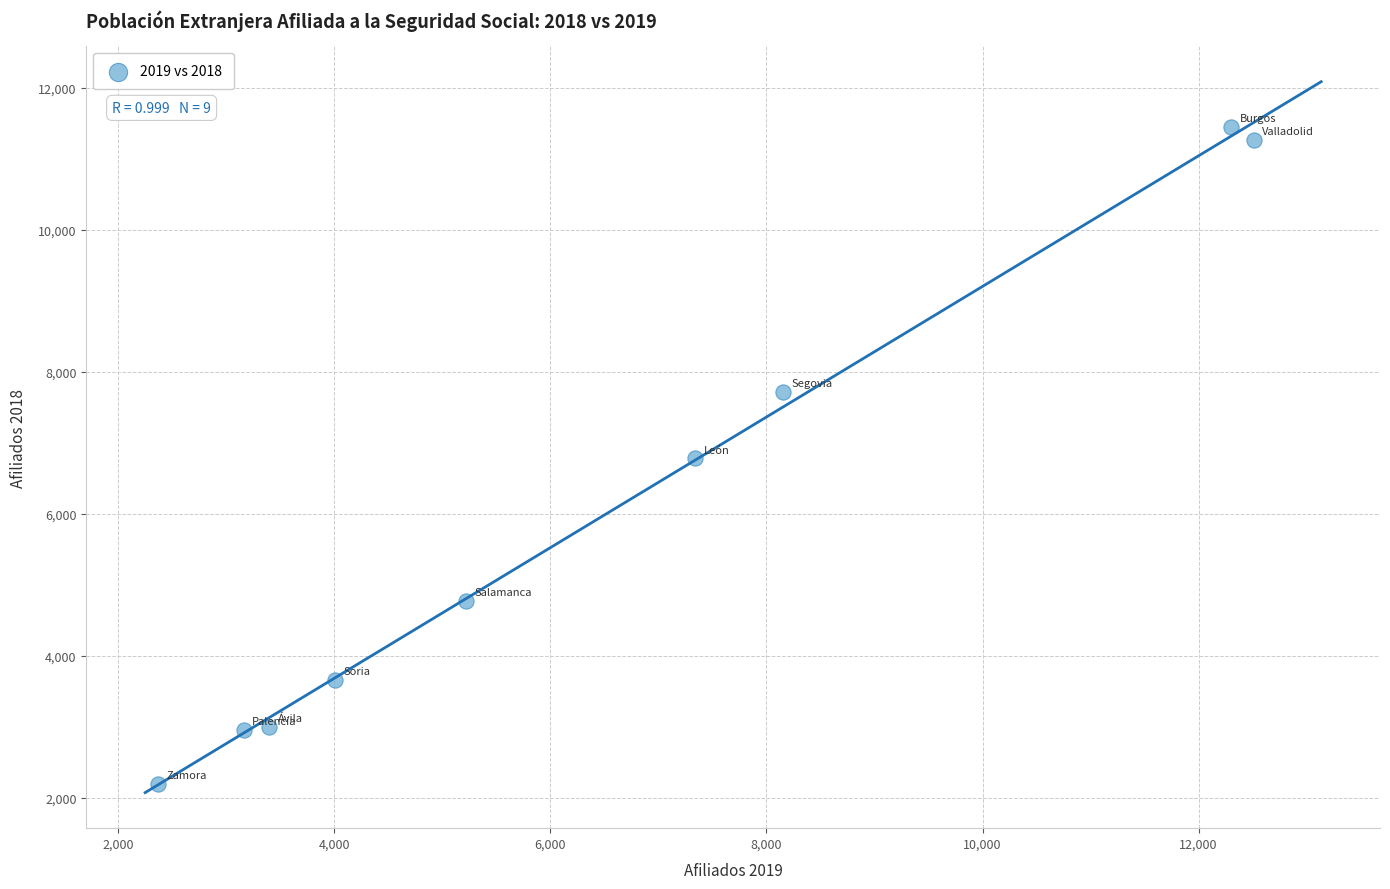

What is the average X value?

6496